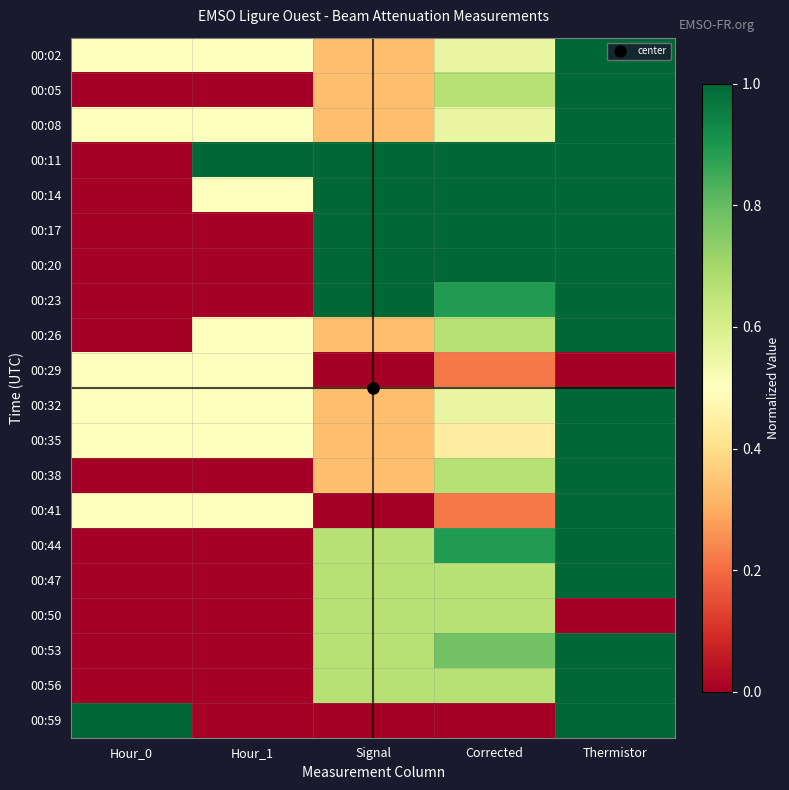

Reading right to left, extract all data points from this chart.

00:02: Thermistor=1.0	Corrected=0.6	Signal=0.3	Hour_1=0.5	Hour_0=0.5
00:05: Thermistor=1.0	Corrected=0.7	Signal=0.3	Hour_1=0.0	Hour_0=0.0
00:08: Thermistor=1.0	Corrected=0.6	Signal=0.3	Hour_1=0.5	Hour_0=0.5
00:11: Thermistor=1.0	Corrected=1.0	Signal=1.0	Hour_1=1.0	Hour_0=0.0
00:14: Thermistor=1.0	Corrected=1.0	Signal=1.0	Hour_1=0.5	Hour_0=0.0
00:17: Thermistor=1.0	Corrected=1.0	Signal=1.0	Hour_1=0.0	Hour_0=0.0
00:20: Thermistor=1.0	Corrected=1.0	Signal=1.0	Hour_1=0.0	Hour_0=0.0
00:23: Thermistor=1.0	Corrected=0.9	Signal=1.0	Hour_1=0.0	Hour_0=0.0
00:26: Thermistor=1.0	Corrected=0.7	Signal=0.3	Hour_1=0.5	Hour_0=0.0
00:29: Thermistor=0.0	Corrected=0.2	Signal=0.0	Hour_1=0.5	Hour_0=0.5
00:32: Thermistor=1.0	Corrected=0.6	Signal=0.3	Hour_1=0.5	Hour_0=0.5
00:35: Thermistor=1.0	Corrected=0.4	Signal=0.3	Hour_1=0.5	Hour_0=0.5
00:38: Thermistor=1.0	Corrected=0.7	Signal=0.3	Hour_1=0.0	Hour_0=0.0
00:41: Thermistor=1.0	Corrected=0.2	Signal=0.0	Hour_1=0.5	Hour_0=0.5
00:44: Thermistor=1.0	Corrected=0.9	Signal=0.7	Hour_1=0.0	Hour_0=0.0
00:47: Thermistor=1.0	Corrected=0.7	Signal=0.7	Hour_1=0.0	Hour_0=0.0
00:50: Thermistor=0.0	Corrected=0.7	Signal=0.7	Hour_1=0.0	Hour_0=0.0
00:53: Thermistor=1.0	Corrected=0.8	Signal=0.7	Hour_1=0.0	Hour_0=0.0
00:56: Thermistor=1.0	Corrected=0.7	Signal=0.7	Hour_1=0.0	Hour_0=0.0
00:59: Thermistor=1.0	Corrected=0.0	Signal=0.0	Hour_1=0.0	Hour_0=1.0